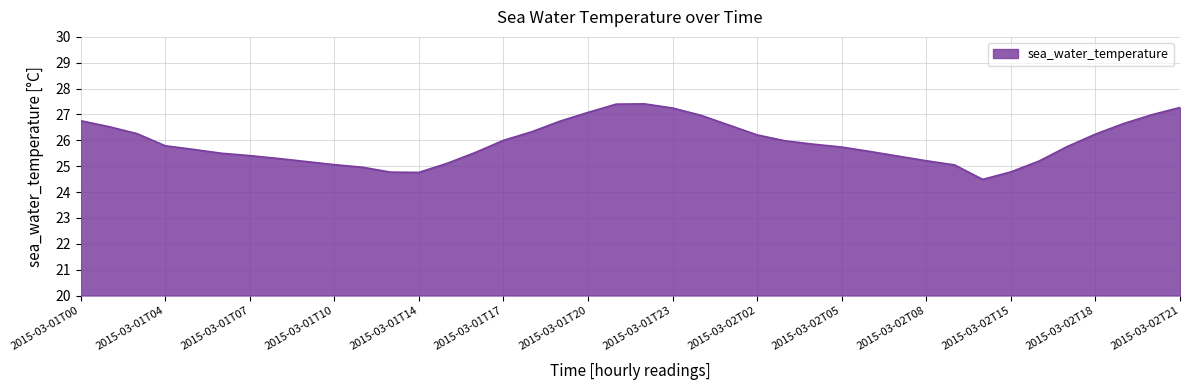

Count the number of values greater than 25.

35